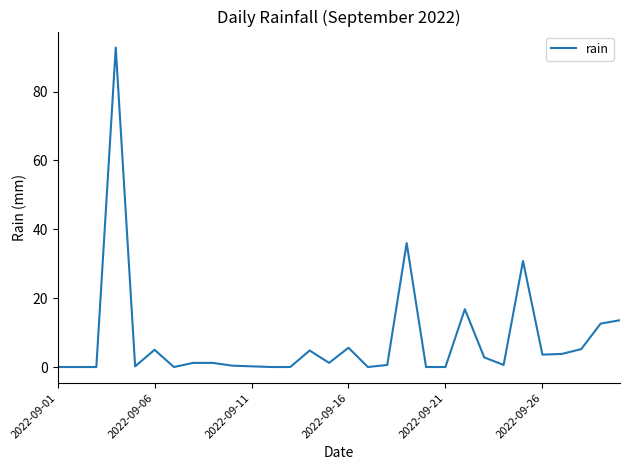

What is the maximum value shown in the chart?

92.8